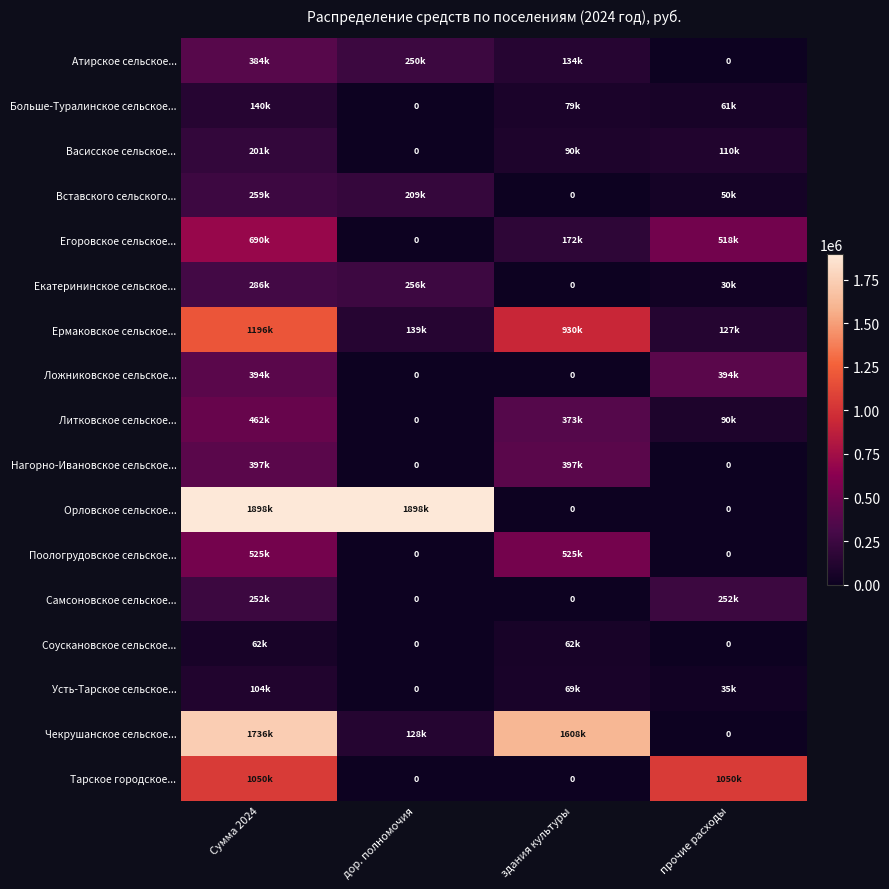

What value does the Нагорно-Ивановское сельское... series have at Сумма 2024?

397400.0